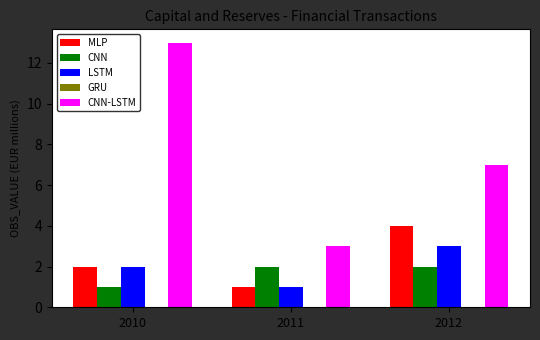

Which series has the widest spread of values?

CNN-LSTM